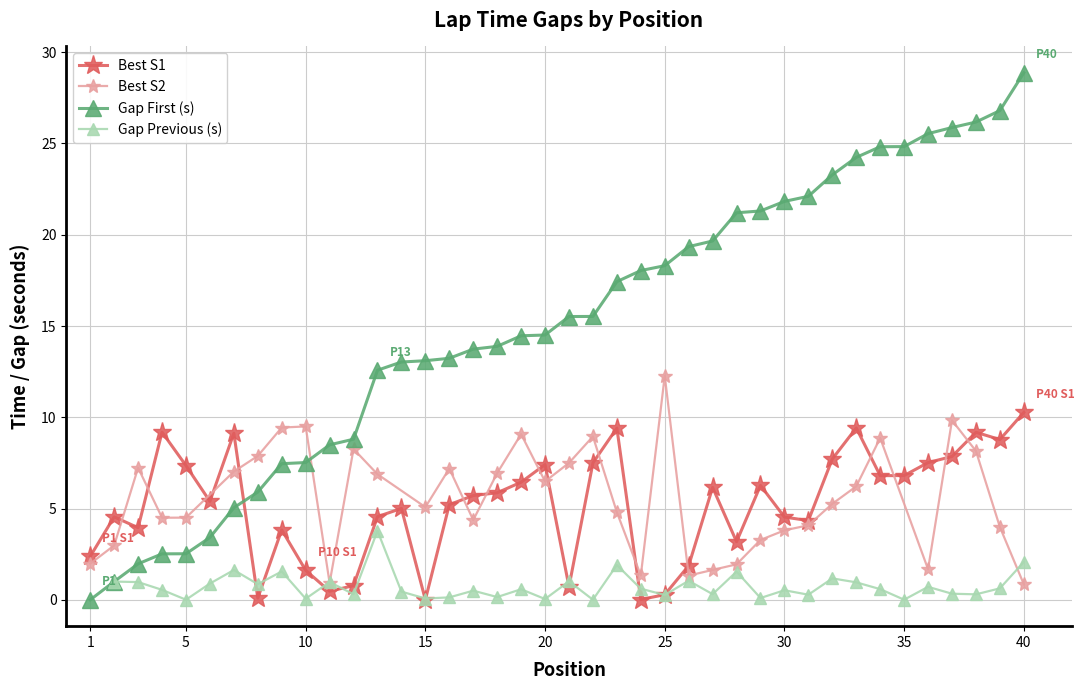

What is the sum of all Best S1 values?

207.5